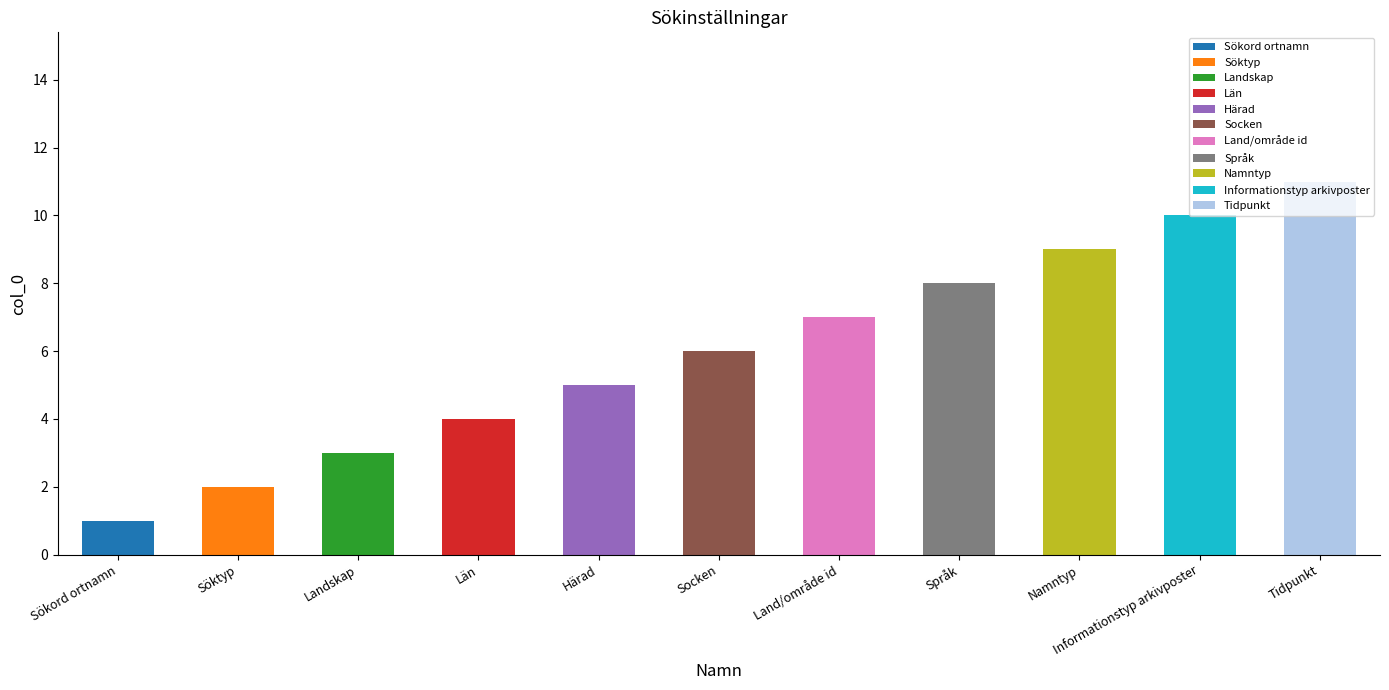

What is the total value across all series at Län?

4